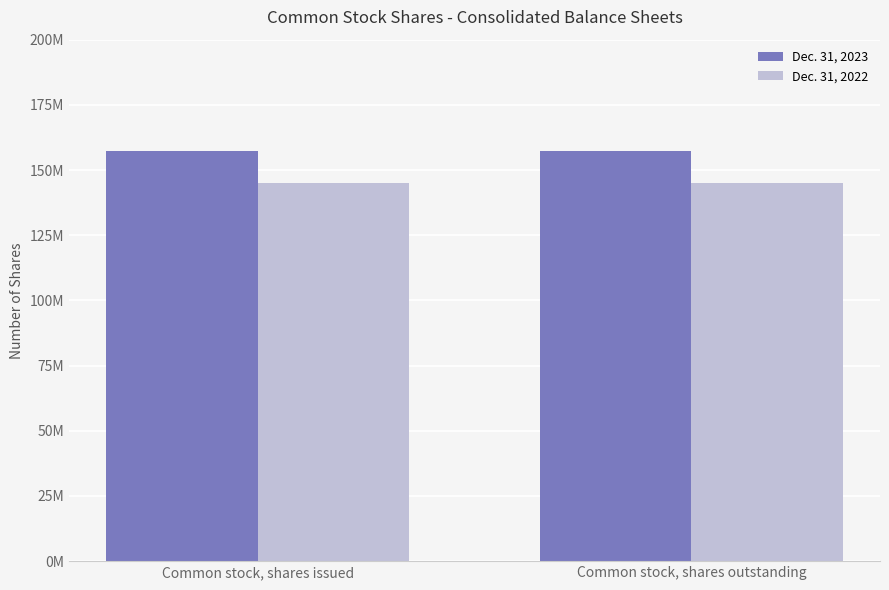

What is the label of the 2nd bar from the left?

Common stock, shares outstanding